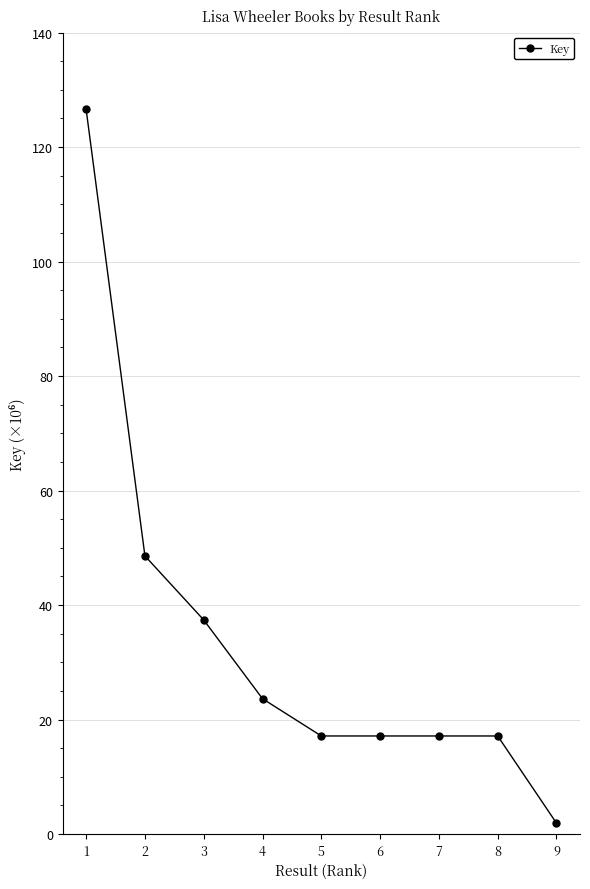

Is this an area chart (filled region under the line)?

No